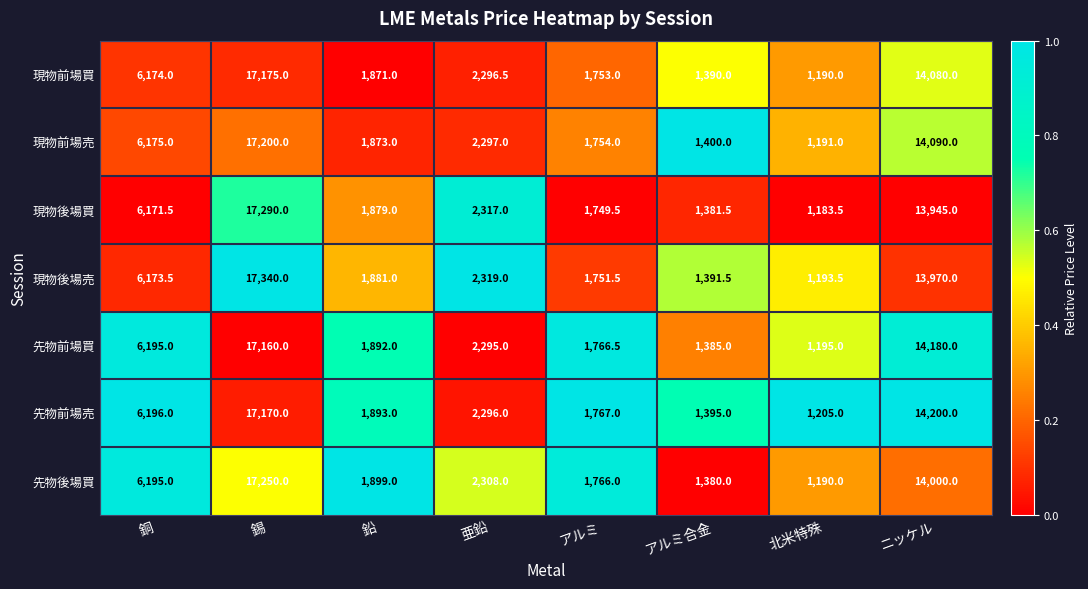

What is the spread (max minus min) of values at アルミ?

17.5